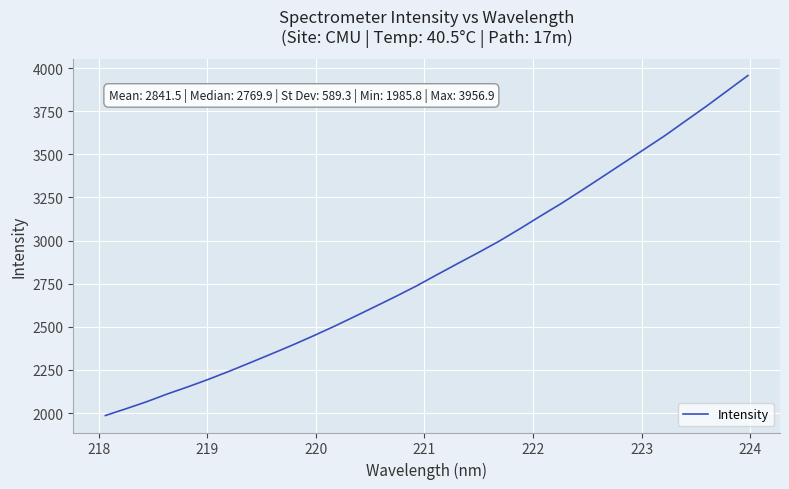

What is the smallest value displayed?

1985.8